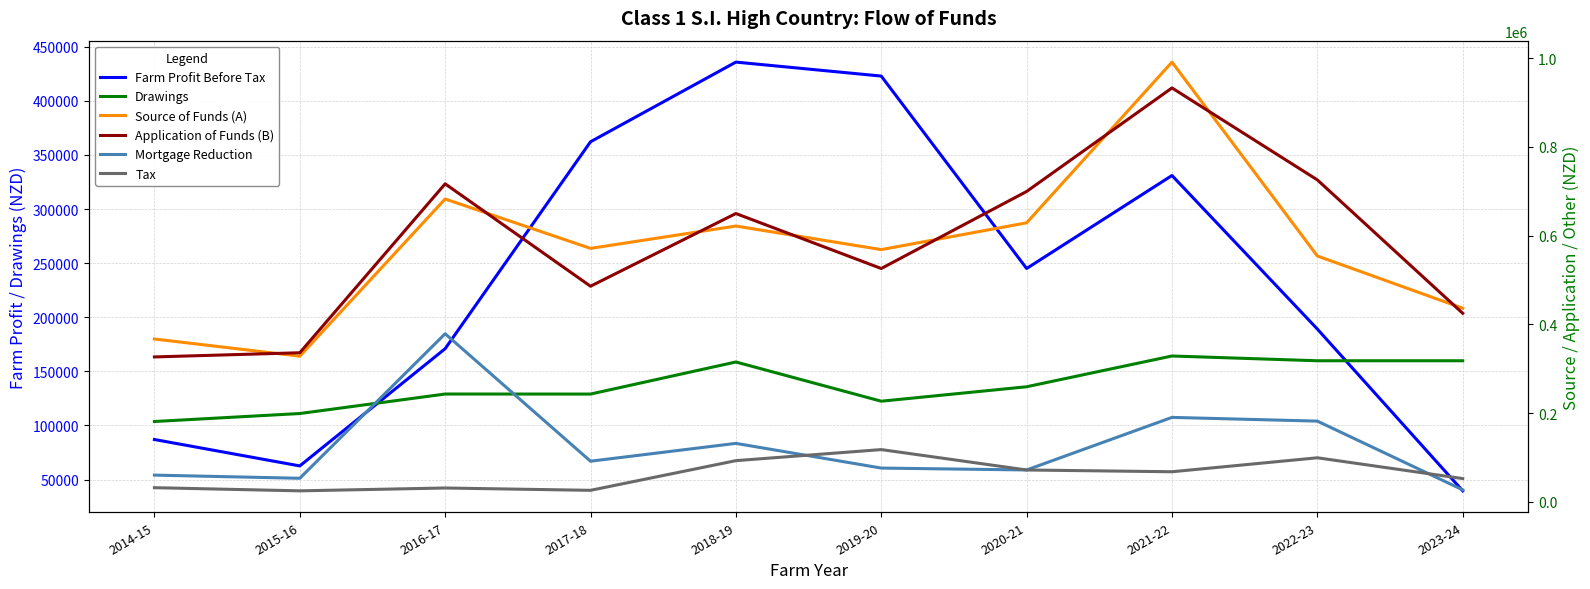

What is the minimum value for Drawings?

103664